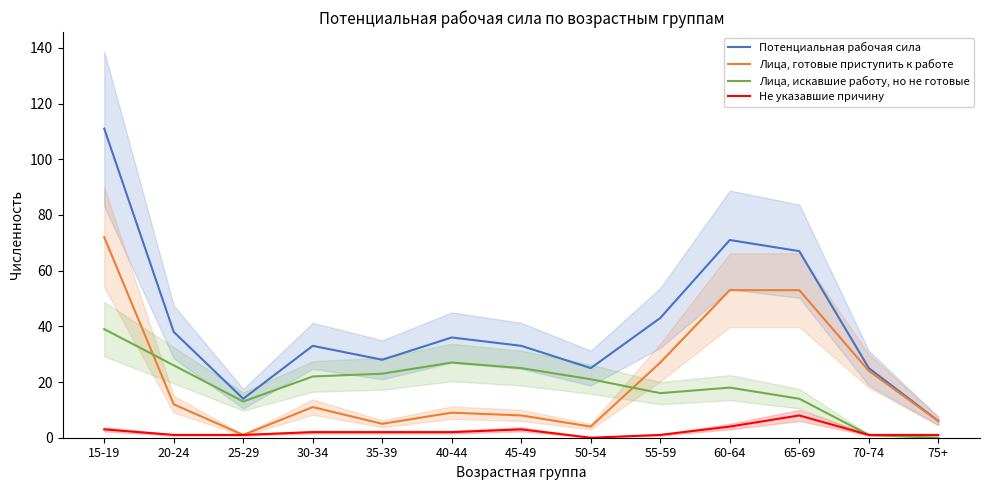

The Лица, готовые приступить к работе series shows 2 at 50-54. True or false?

False